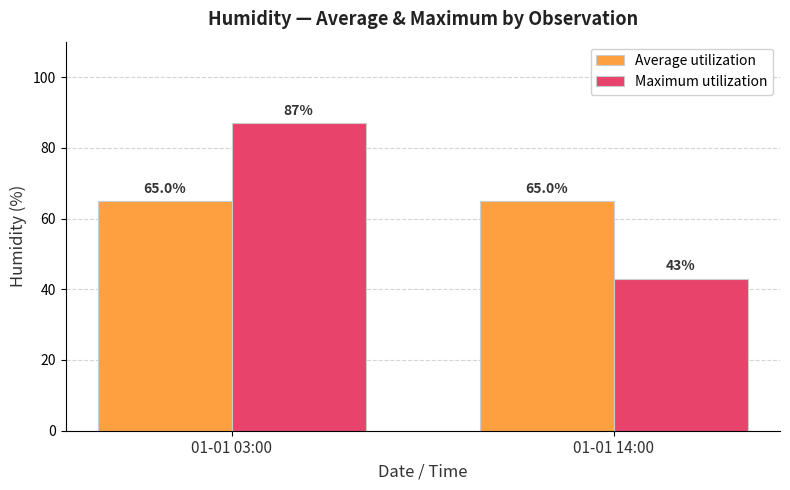

What is the total value across all series at 01-01 03:00?

152